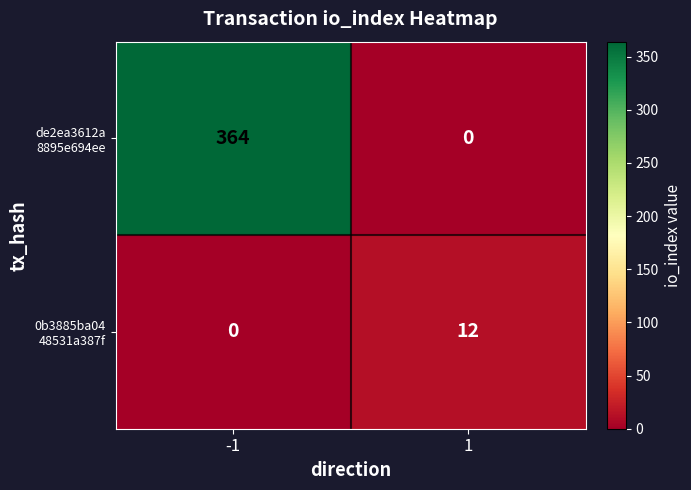

What is the difference between the highest and lowest values at 1?

12